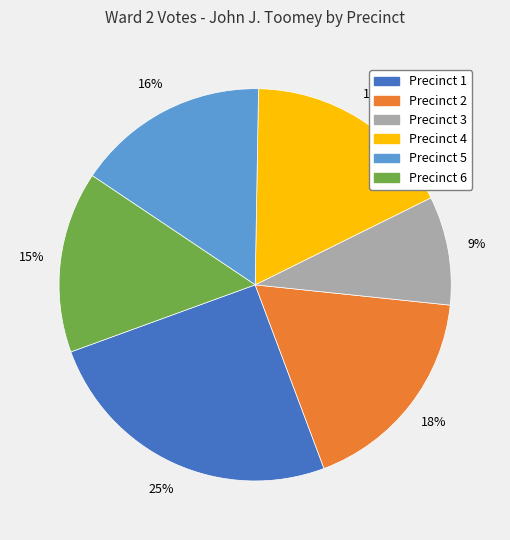

Between Precinct 3 and Precinct 6, which is larger?

Precinct 6